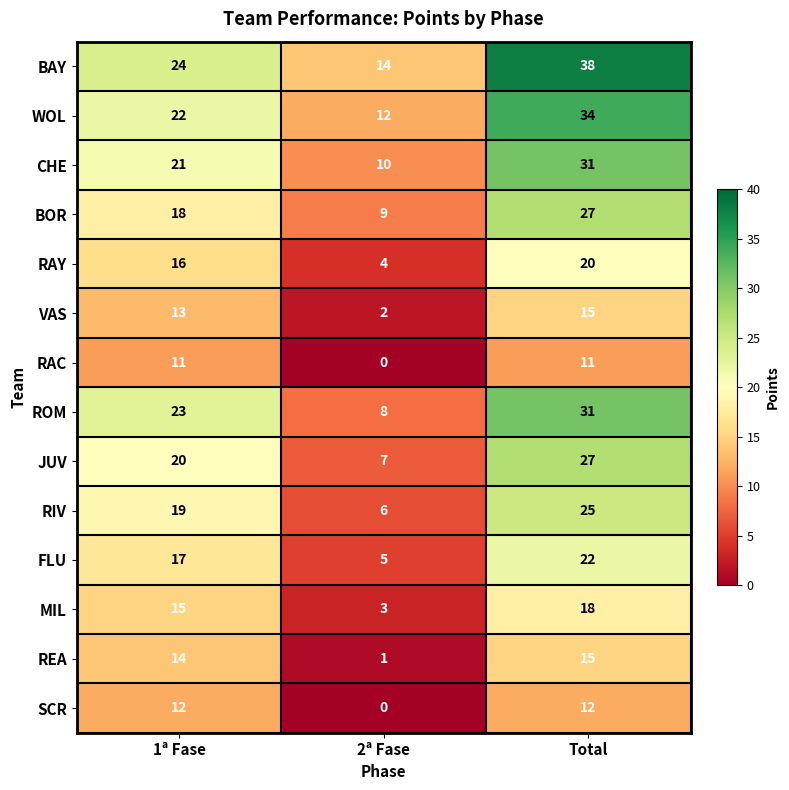

At which category is the sum across all series the highest?

Total